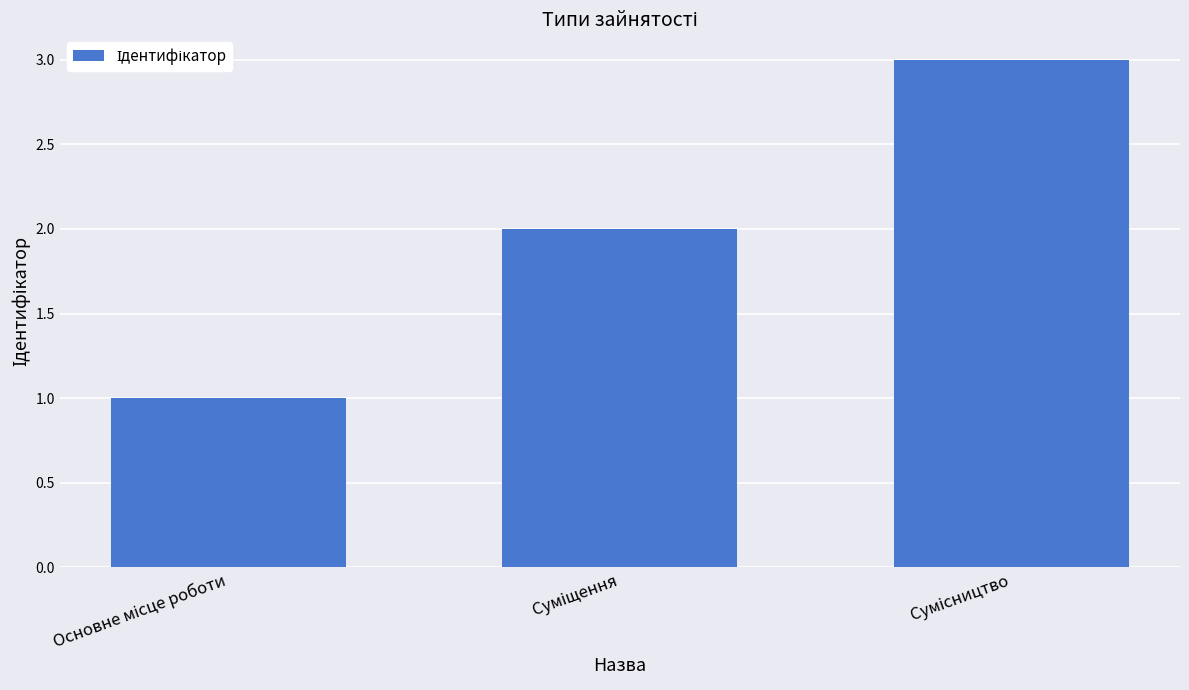

What is the greatest value displayed?

3